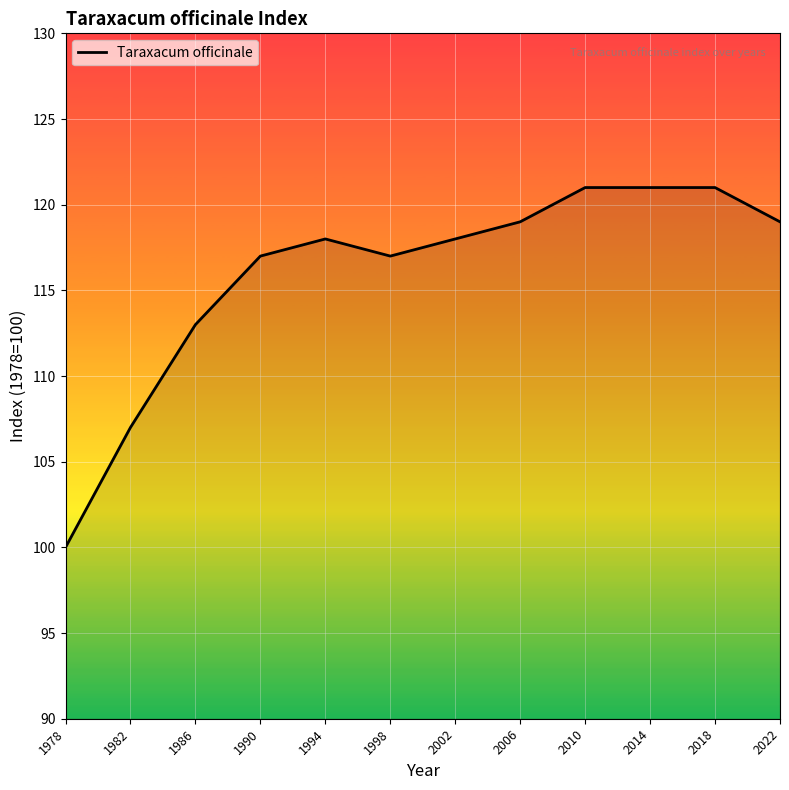

What is the difference between the values at 1998 and 2002?

1